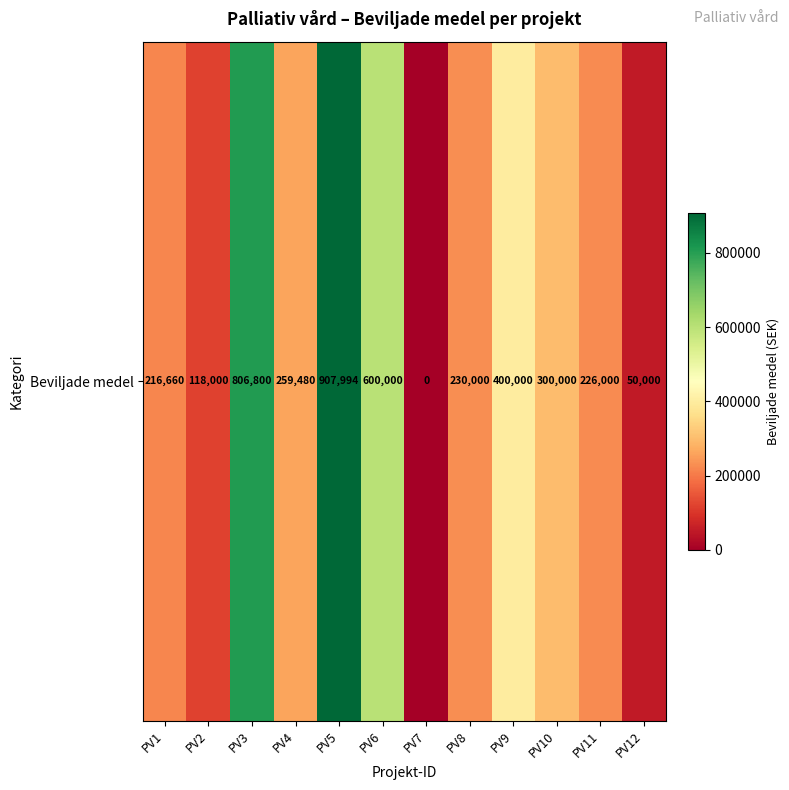

List the labels in order of value, largest first.

PV5, PV3, PV6, PV9, PV10, PV4, PV8, PV11, PV1, PV2, PV12, PV7